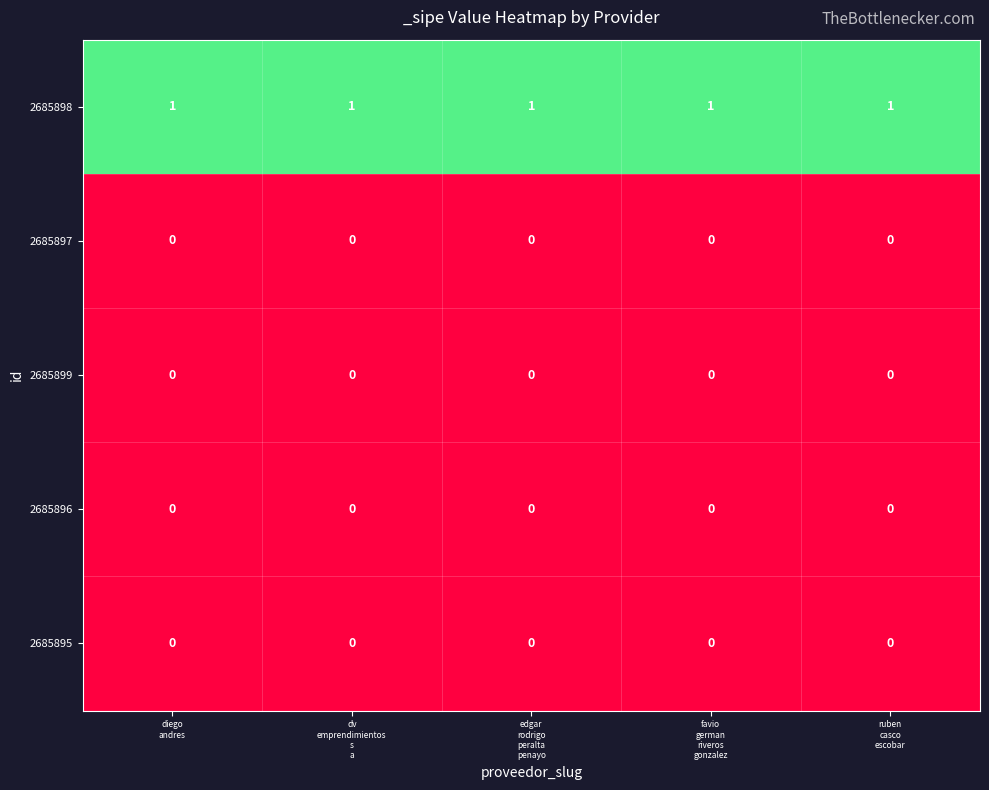

Which series has the largest total across all categories?

2685898